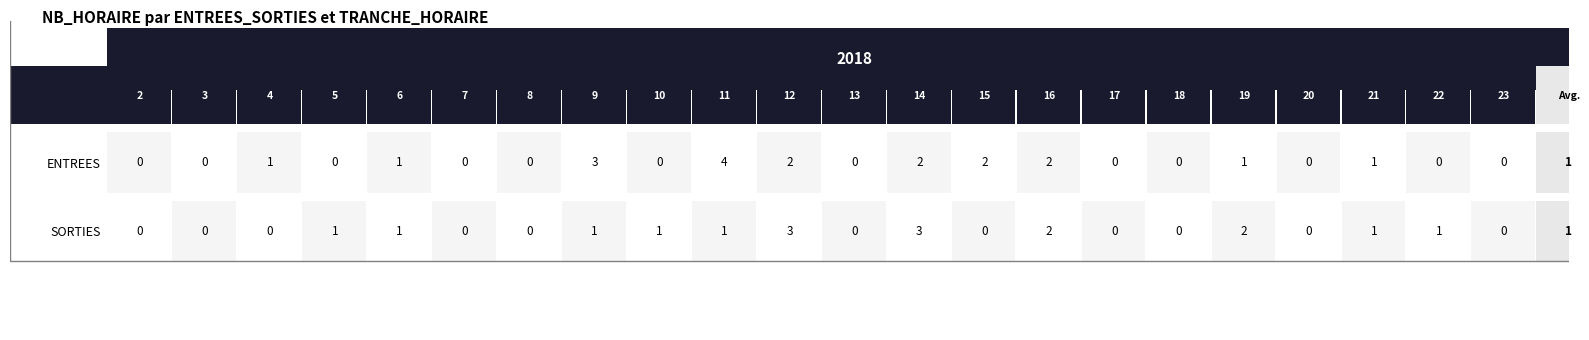

Reading left to right, what are all the values shown in this chart?

ENTREES: 2=0	3=0	4=1	5=0	6=1	7=0	8=0	9=3	10=0	11=4	12=2	13=0	14=2	15=2	16=2	17=0	18=0	19=1	20=0	21=1	22=0	23=0
SORTIES: 2=0	3=0	4=0	5=1	6=1	7=0	8=0	9=1	10=1	11=1	12=3	13=0	14=3	15=0	16=2	17=0	18=0	19=2	20=0	21=1	22=1	23=0